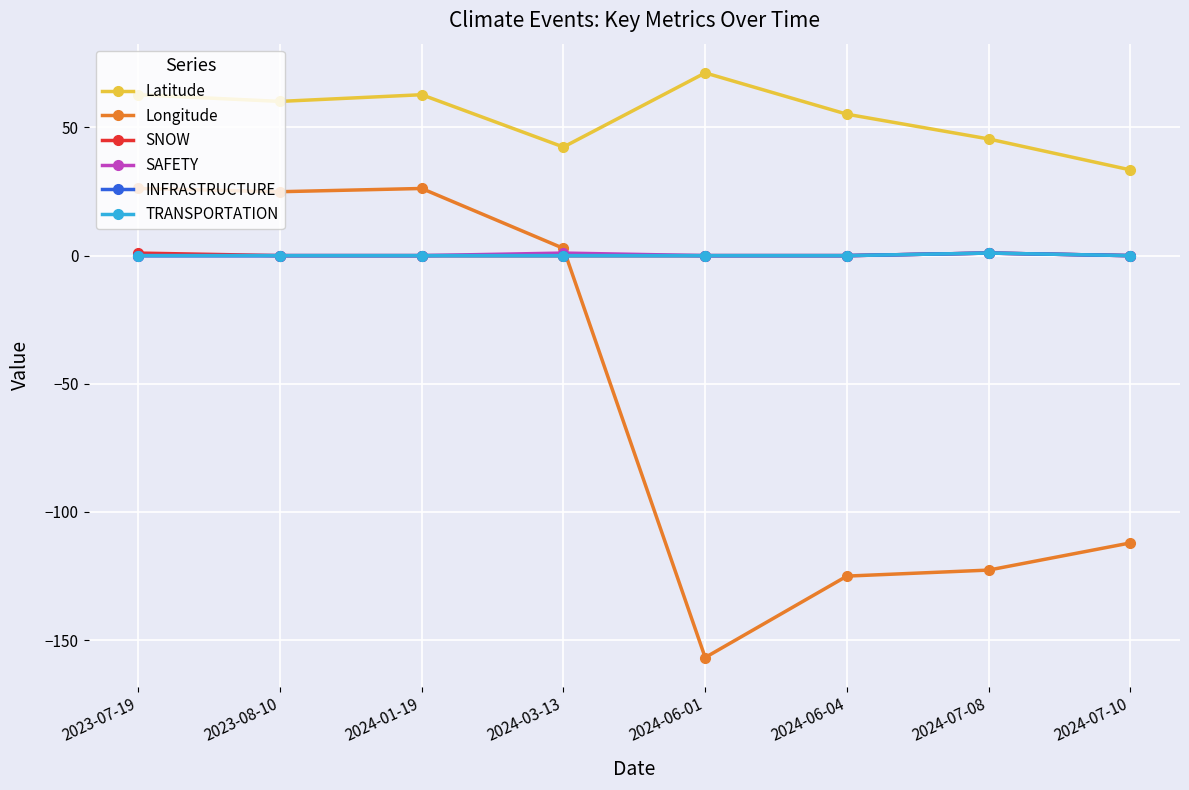

Reading left to right, what are all the values shown in this chart?

Latitude: 62.8	60.2	62.8	42.4	71.3	55.2	45.5	33.4
Longitude: 26.2	24.9	26.2	2.8	-156.8	-125.0	-122.7	-112.1
SNOW: 1.0	0.0	0.0	0.0	0.0	0.0	1.0	0.0
SAFETY: 0.0	0.0	0.0	1.0	0.0	0.0	1.0	0.0
INFRASTRUCTURE: 0.0	0.0	0.0	0.0	0.0	0.0	1.0	0.0
TRANSPORTATION: 0.0	0.0	0.0	0.0	0.0	0.0	1.0	0.0